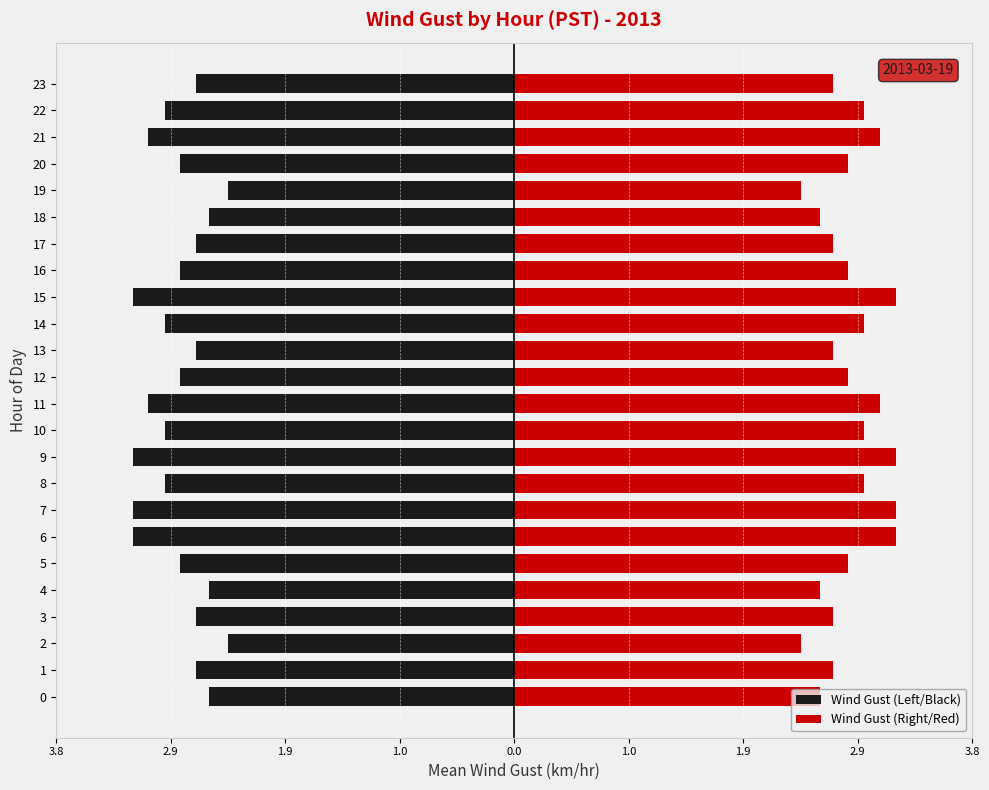

What is the value of the Wind Gust (Left/Black) bar at the 11th from the left?

-2.9